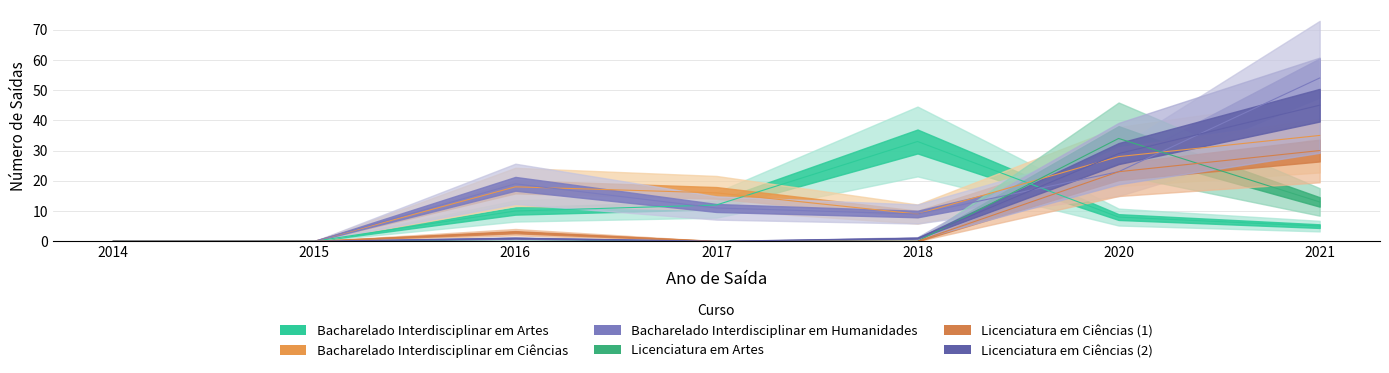

Which series has the largest range (max minus min)?

Bacharelado Interdisciplinar em Humanidades